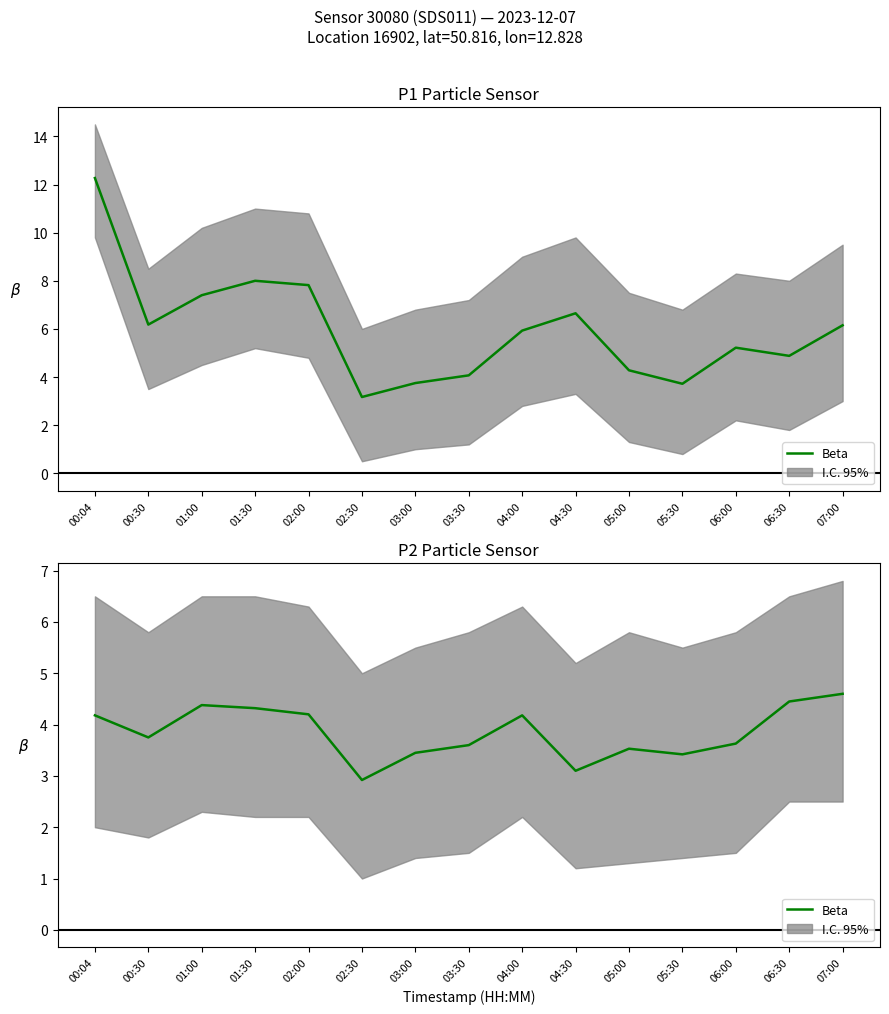

What is the change in value from 00:04 to 05:30?

-0.8